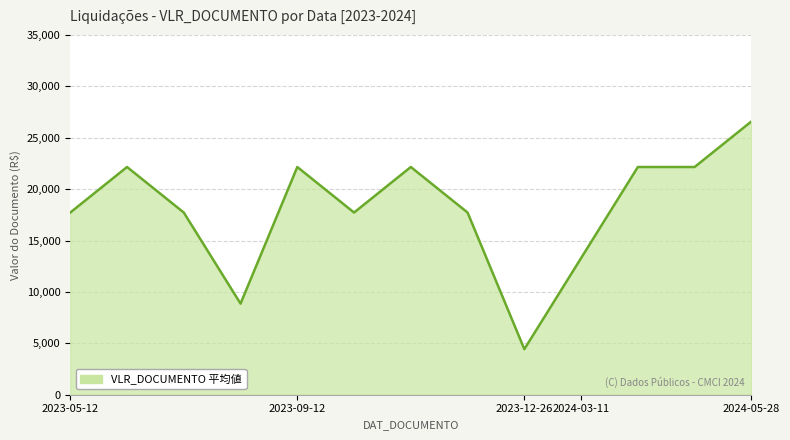

What is the difference between the maximum and minimum values?

22150